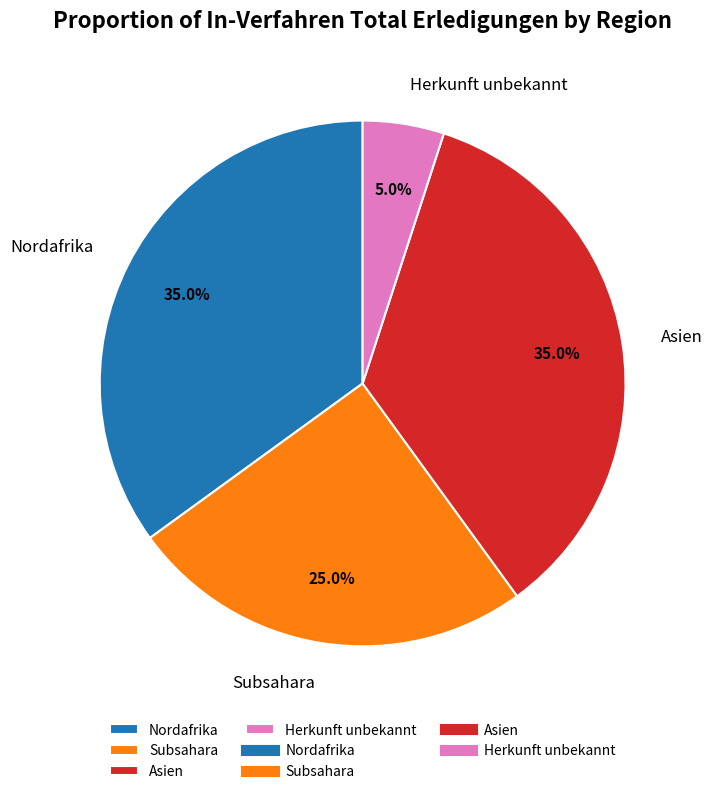

Between Herkunft unbekannt and Nordafrika, which is larger?

Nordafrika